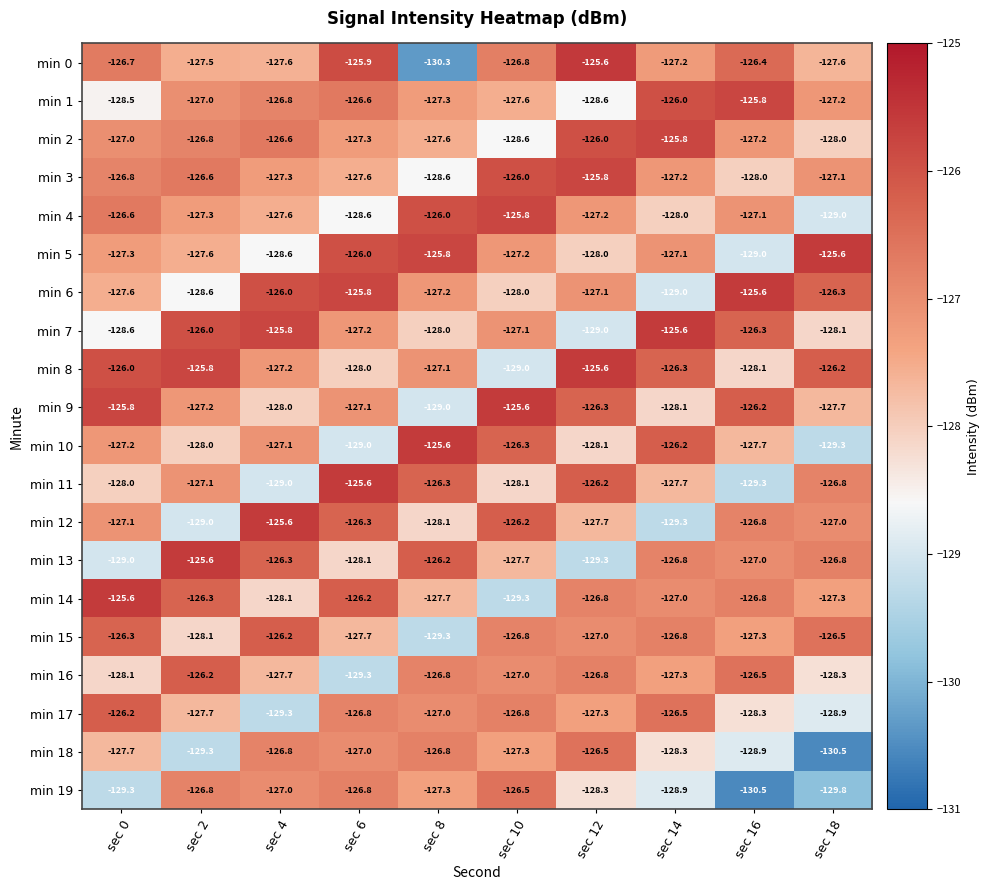

At which category is the sum across all series the highest?

sec 6